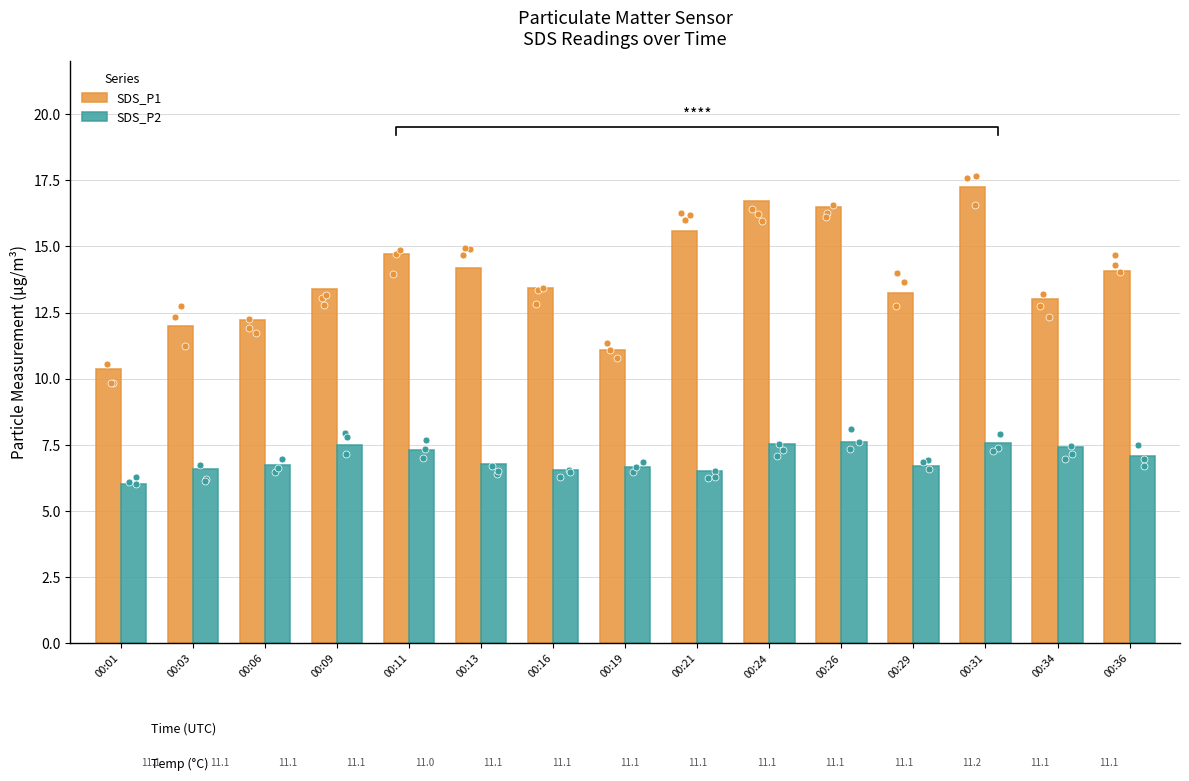

Which series reaches the minimum Y coordinate?

SDS_P2